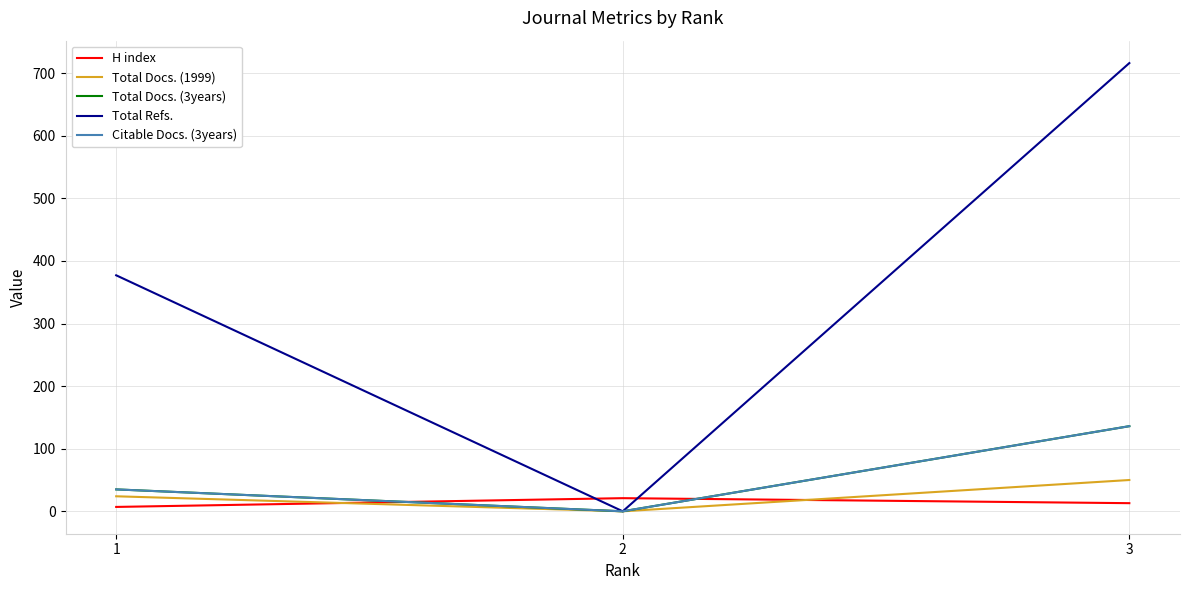

What is the difference between the Total Docs. (1999) values at 1 and 2?

24